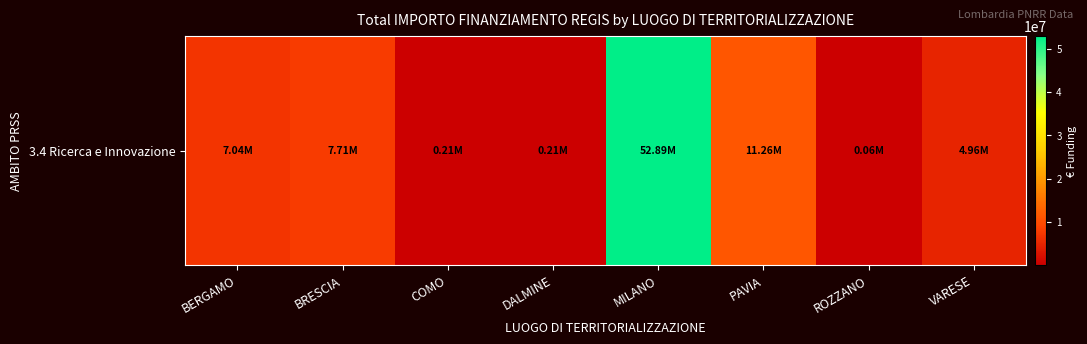

Between DALMINE and ROZZANO, which is larger?

DALMINE